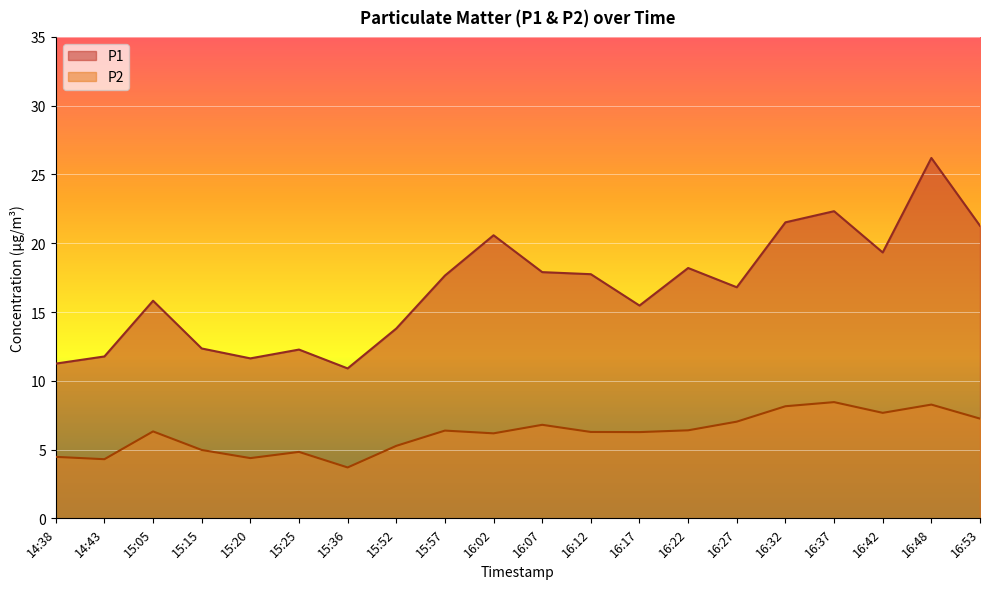

The P1 series shows 4.4 at 15:20. True or false?

False